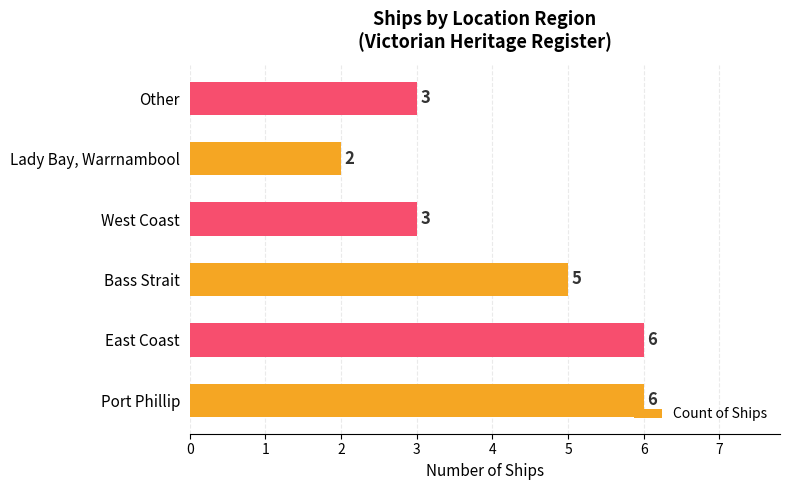

Reading top to bottom, extract all data points from this chart.

Other=3	Lady Bay, Warrnambool=2	West Coast=3	Bass Strait=5	East Coast=6	Port Phillip=6